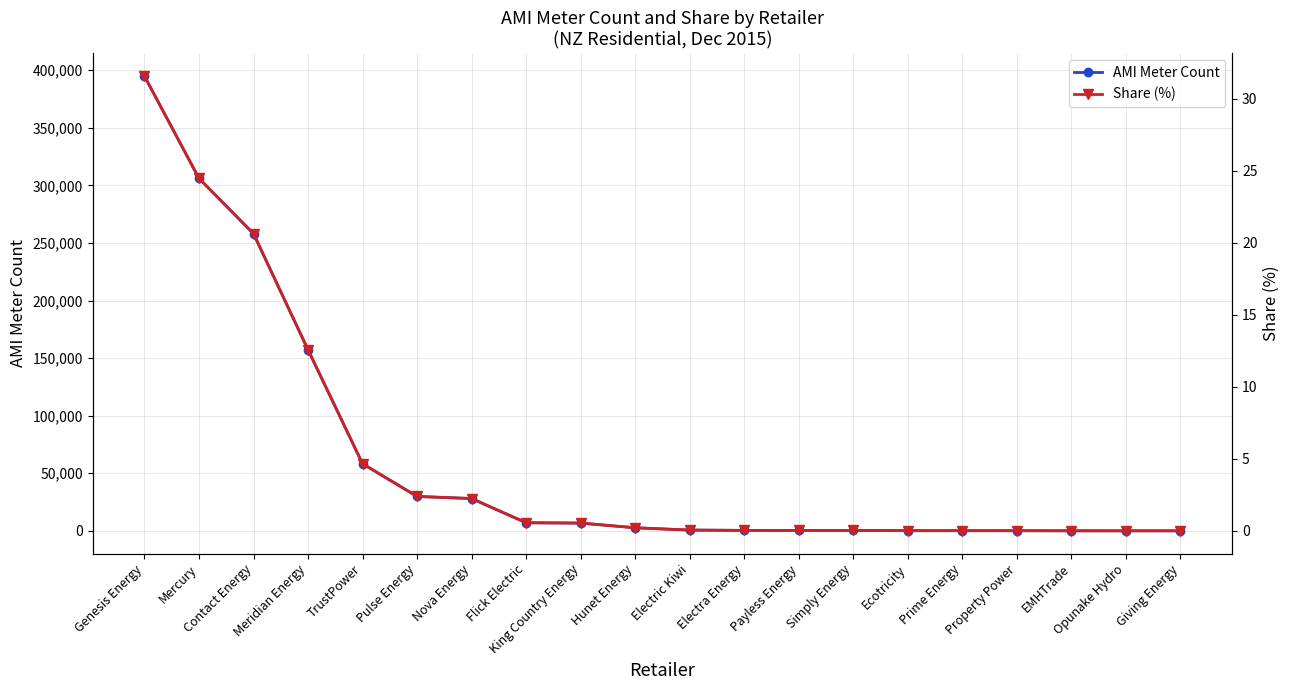

Which category has the highest value in the AMI Meter Count series?

Genesis Energy